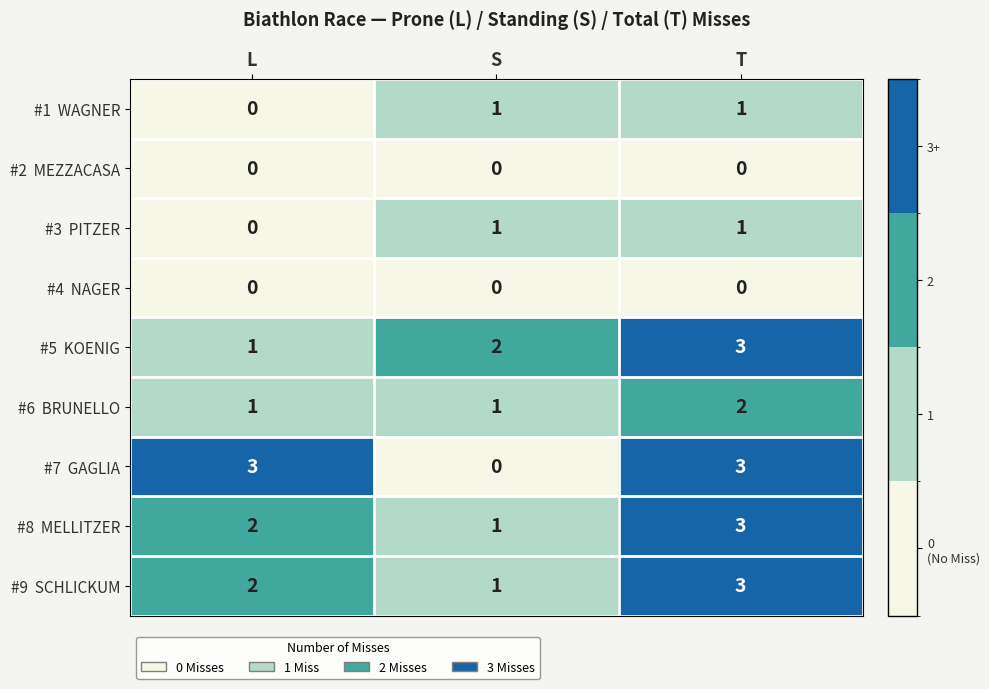

What is the maximum value shown in the chart?

3